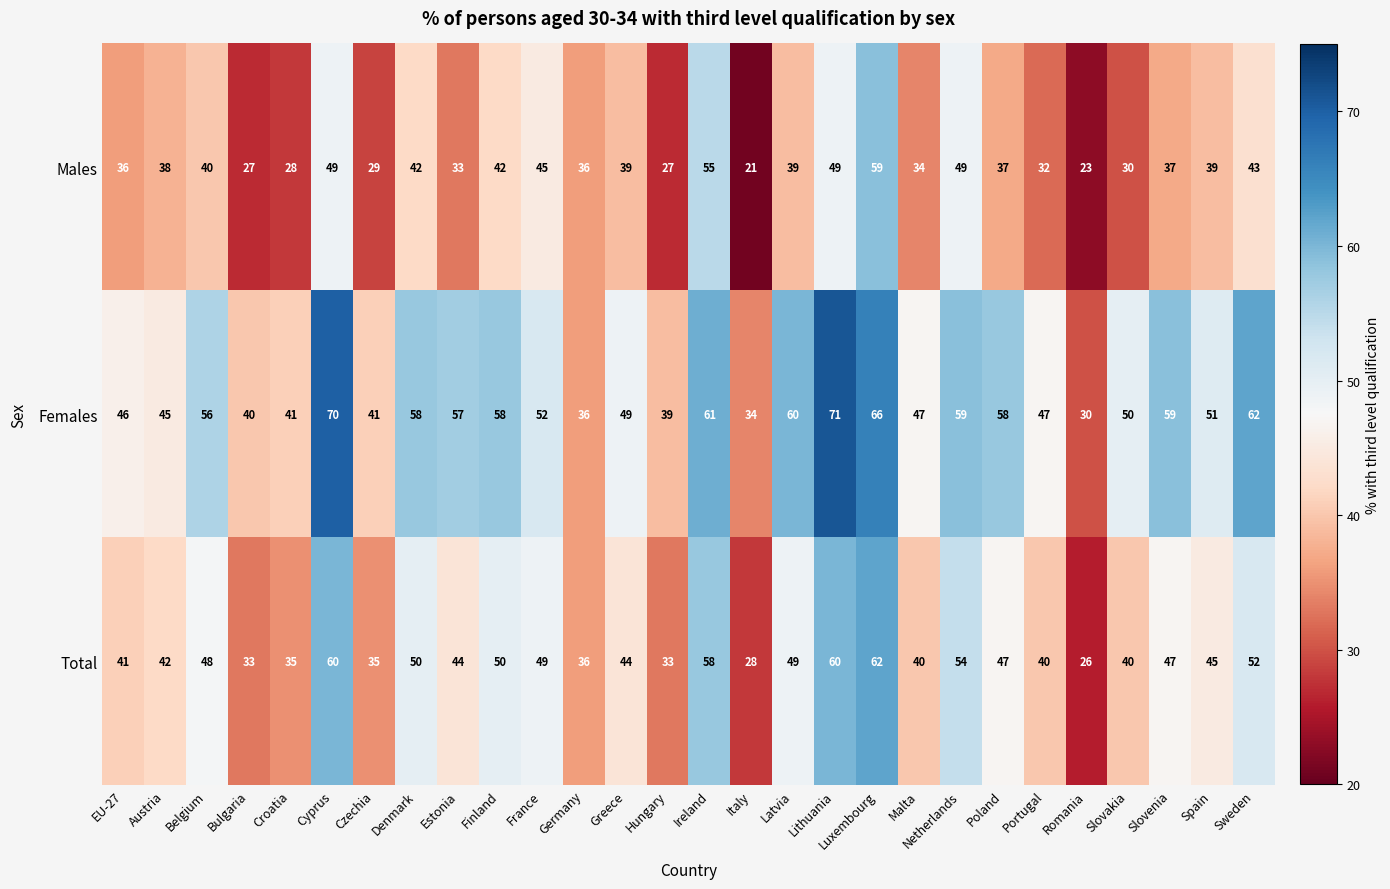

What is the total value across all series at Italy?

83